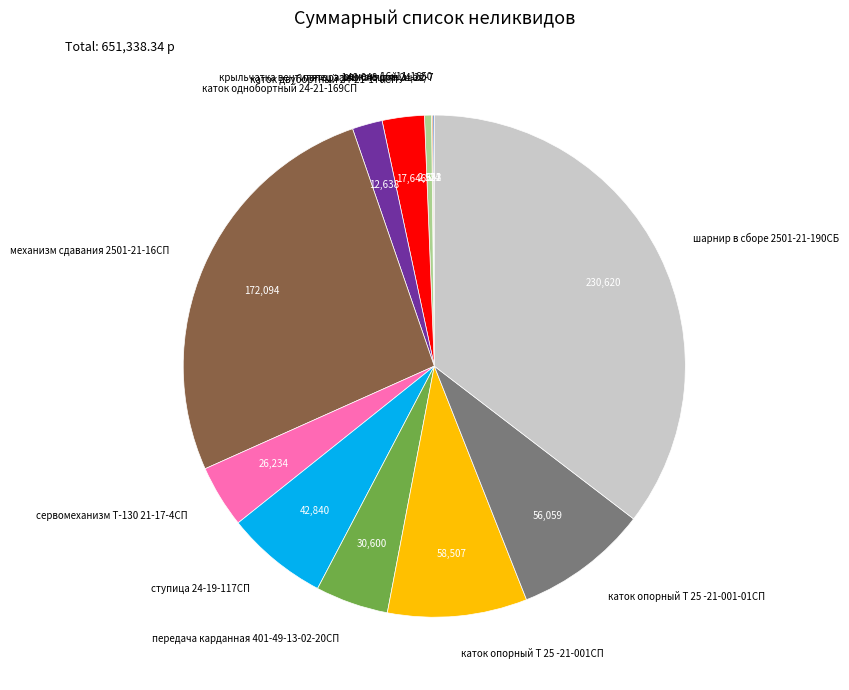

Which slice is the largest?

шарнир в сборе 2501-21-190СБ